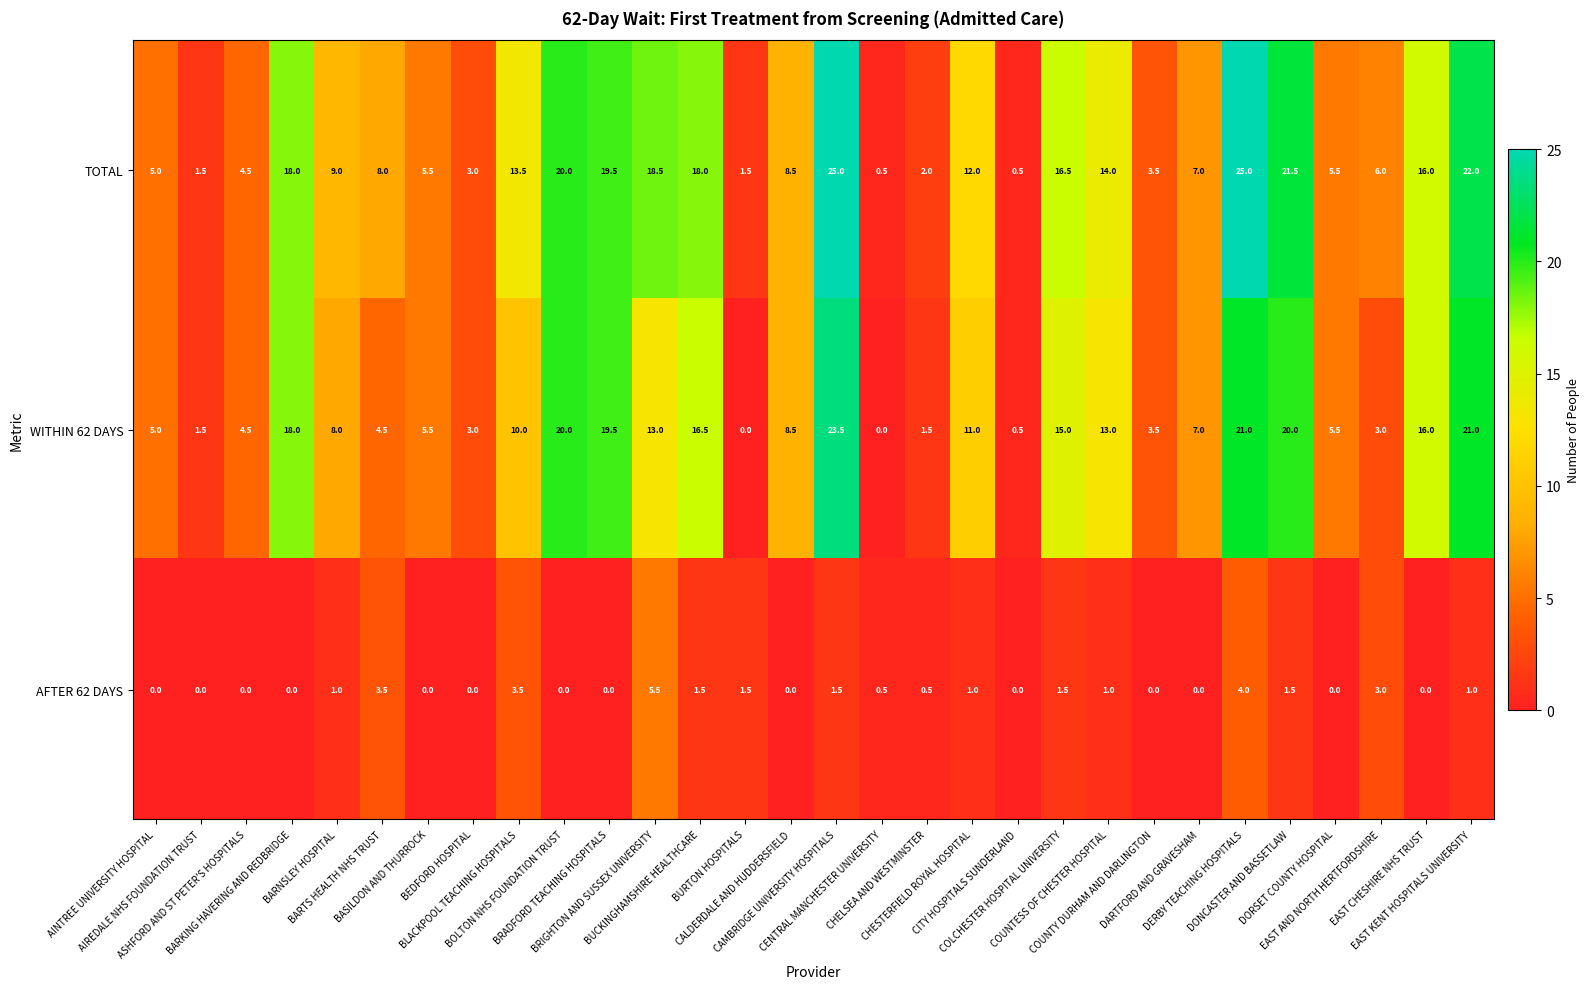

Which series has the largest range (max minus min)?

TOTAL